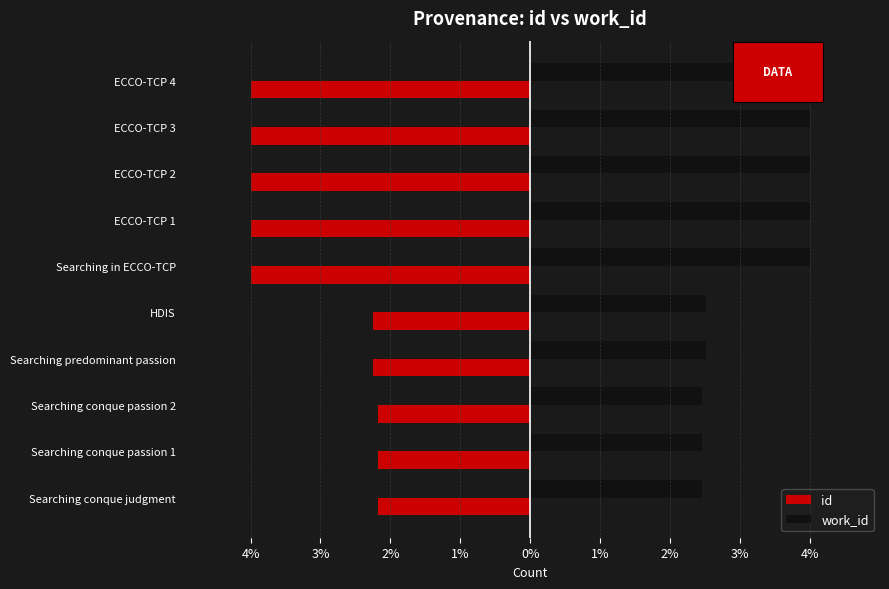

What are all the series names shown in the legend?

id, work_id